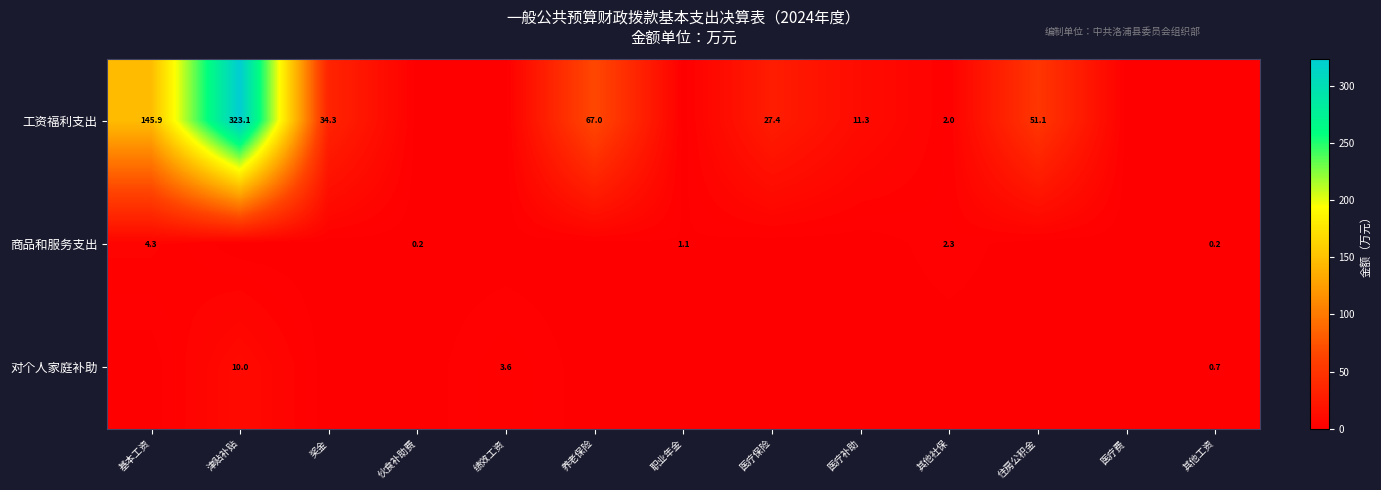

Is it true that 工资福利支出 equals 44.8 at 医疗保险?

False